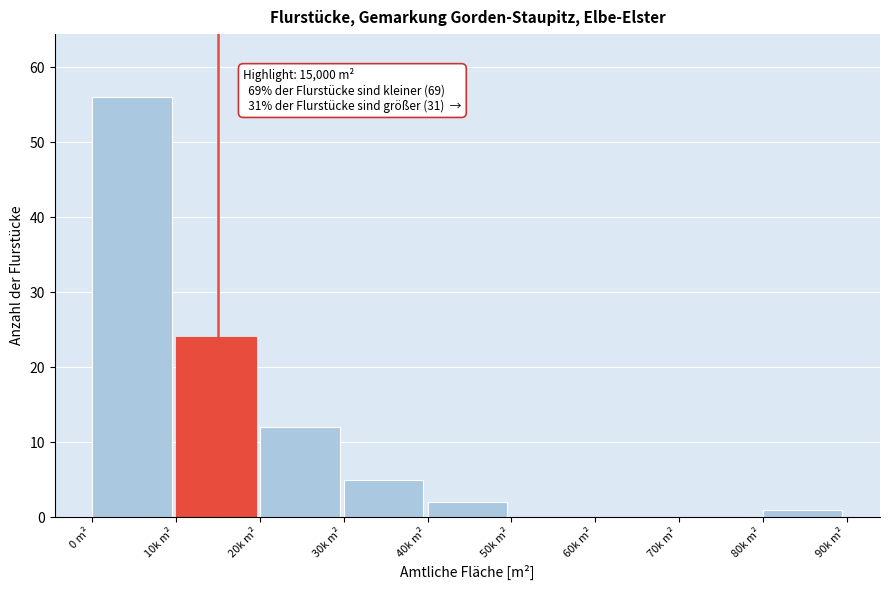

Reading left to right, extract all data points from this chart.

0 m²=56	10k m²=24	20k m²=12	30k m²=5	40k m²=2	50k m²=0	60k m²=0	70k m²=0	80k m²=1